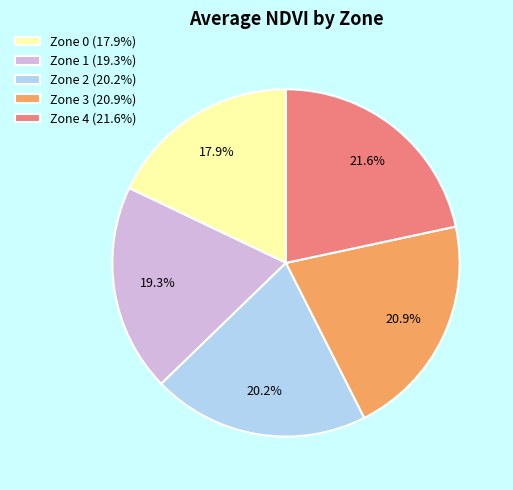

Does any single category account for the majority?

No